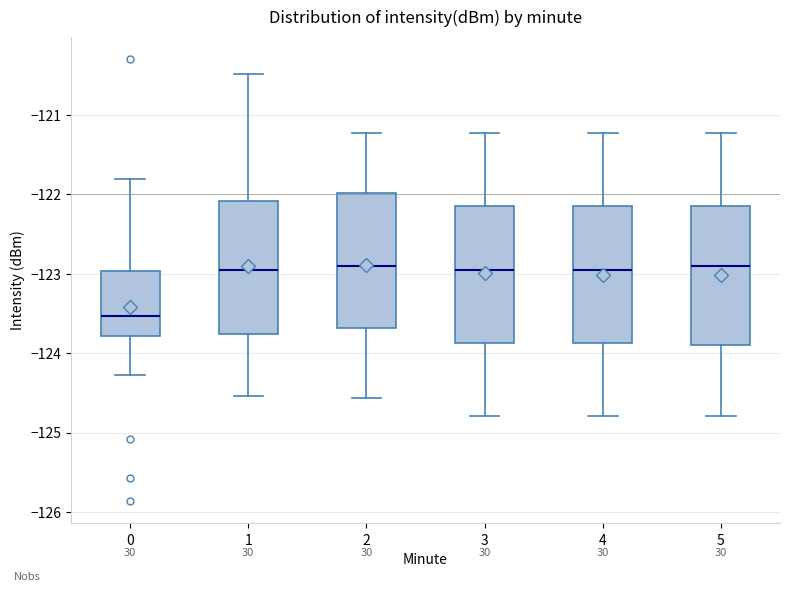

Reading left to right, transcribe this box plot: for each box, give where its median line is, the range the box spans, and where its two whiskers end, as read against the y-axis. The values are not printed on the chart, so give them approximately, as read against the axis.

0: median -123.5, box -123.8 to -123.0, whiskers -124.3 to -121.8
1: median -123.0, box -123.8 to -122.1, whiskers -124.5 to -120.5
2: median -122.9, box -123.7 to -122.0, whiskers -124.6 to -121.2
3: median -123.0, box -123.9 to -122.2, whiskers -124.8 to -121.2
4: median -123.0, box -123.9 to -122.2, whiskers -124.8 to -121.2
5: median -122.9, box -123.9 to -122.2, whiskers -124.8 to -121.2